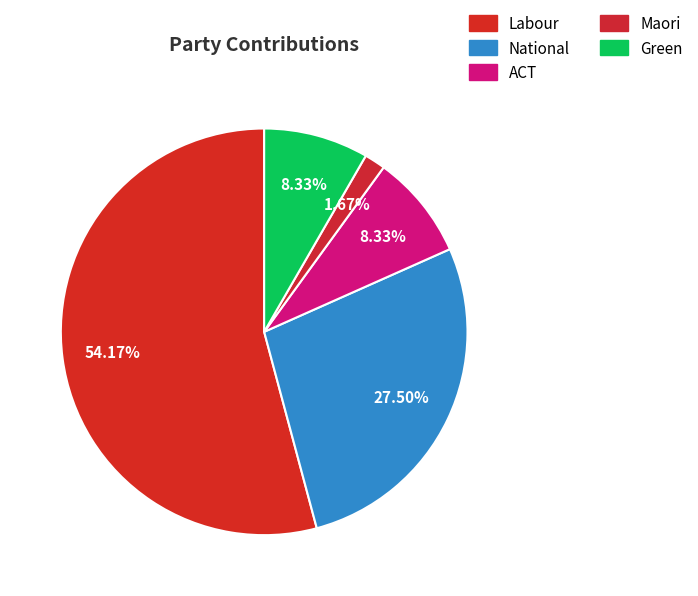

To the nearest percent, what is the difference between the largest and smallest slice percentages?

52%